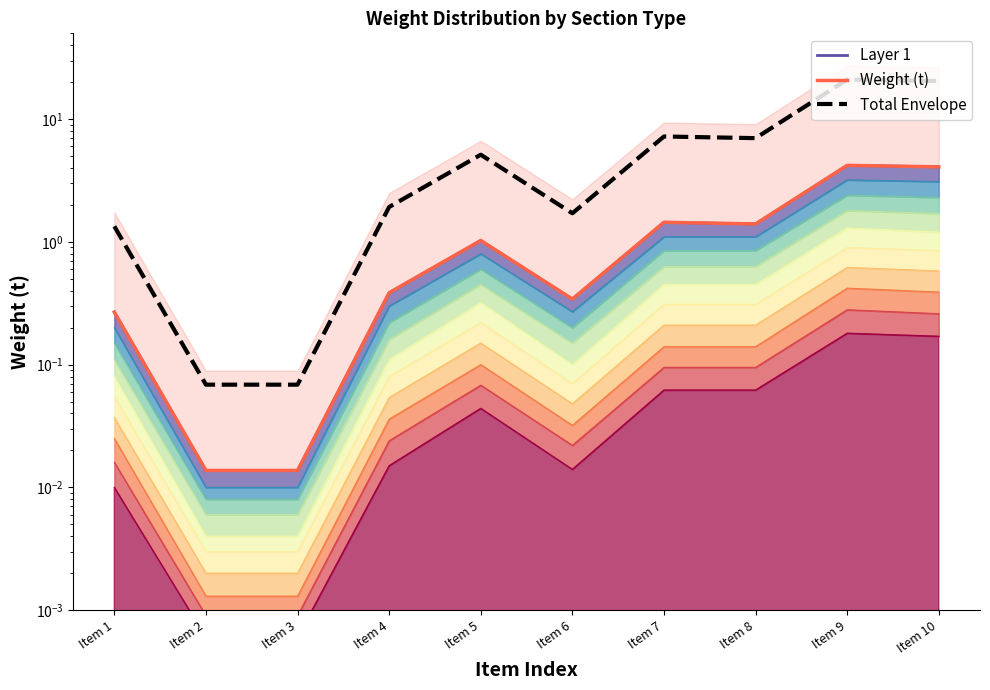

Reading right to left, what are all the values shown in this chart?

Layer 1: Item 10=4.1	Item 9=4.2	Item 8=1.4	Item 7=1.4	Item 6=0.3	Item 5=1.0	Item 4=0.4	Item 3=0.0	Item 2=0.0	Item 1=0.3
Weight (t): Item 10=4.1	Item 9=4.2	Item 8=1.4	Item 7=1.4	Item 6=0.3	Item 5=1.0	Item 4=0.4	Item 3=0.0	Item 2=0.0	Item 1=0.3
Total Envelope: Item 10=20.4	Item 9=21.0	Item 8=7.0	Item 7=7.2	Item 6=1.7	Item 5=5.1	Item 4=1.9	Item 3=0.1	Item 2=0.1	Item 1=1.3